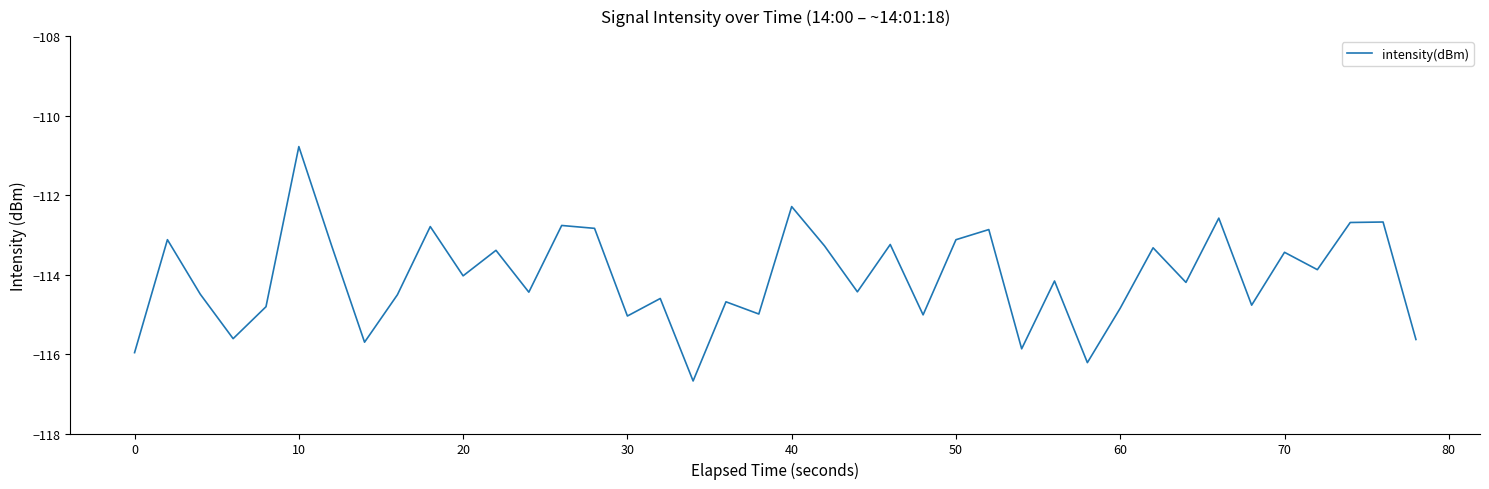

How many lines are shown in the chart?

1